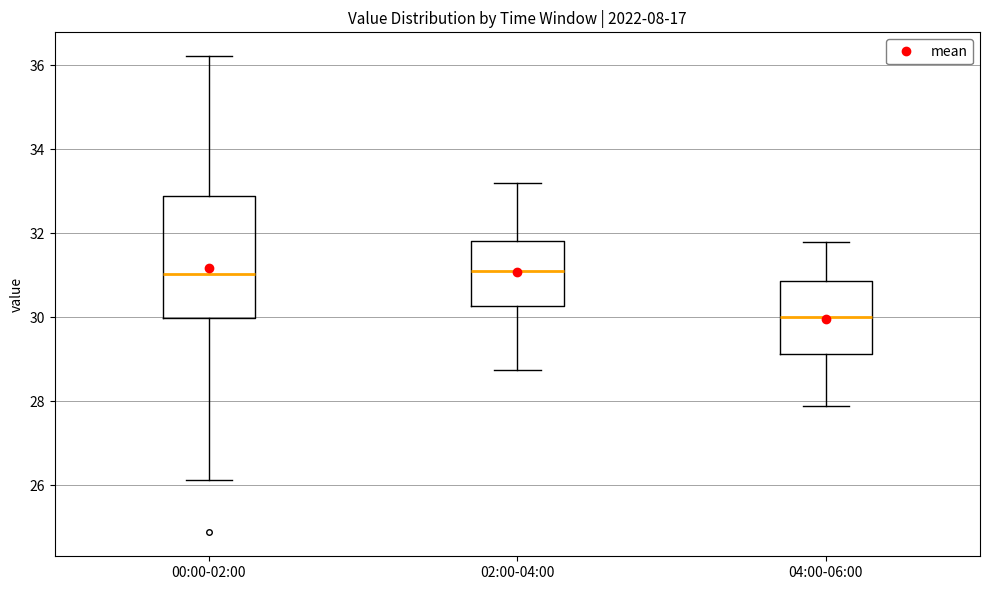

Reading left to right, read every box against the y-axis: the position of its median line, the range the box covers, and the ends of its whiskers. The values are not printed on the chart, so give them approximately, as read against the axis.

00:00-02:00: median 31.0, box 30.0 to 32.8, whiskers 26.2 to 36.2
02:00-04:00: median 31.2, box 30.2 to 31.8, whiskers 28.8 to 33.2
04:00-06:00: median 30.0, box 29.2 to 30.8, whiskers 28.0 to 31.8